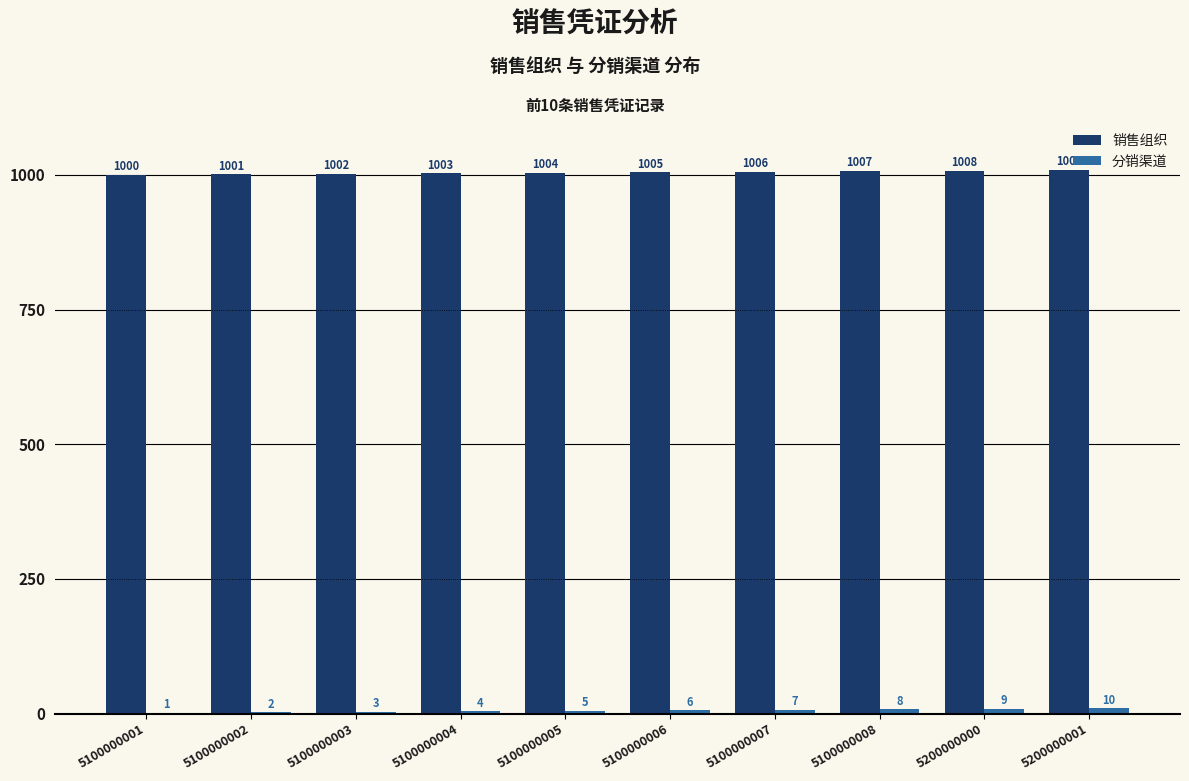

The 销售组织 series shows 605 at 5100000008. True or false?

False